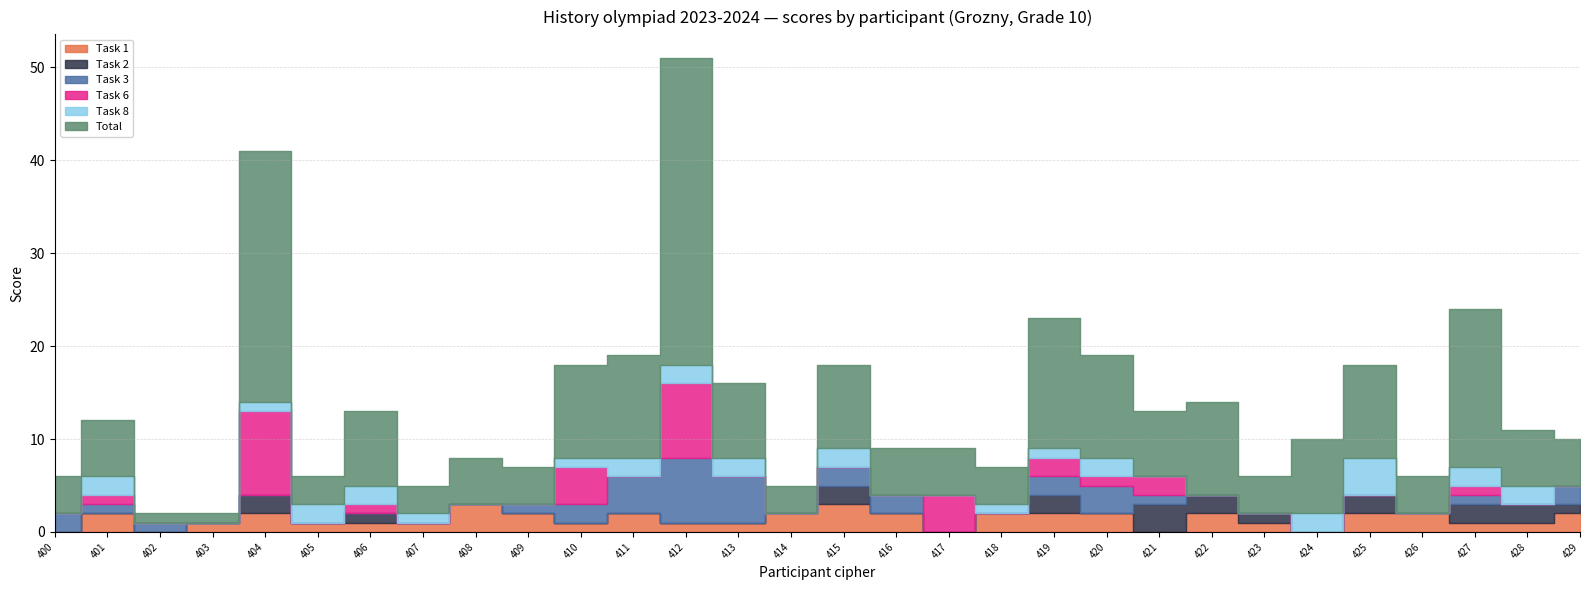

The value of Task 3 at 416 is 3. True or false?

False